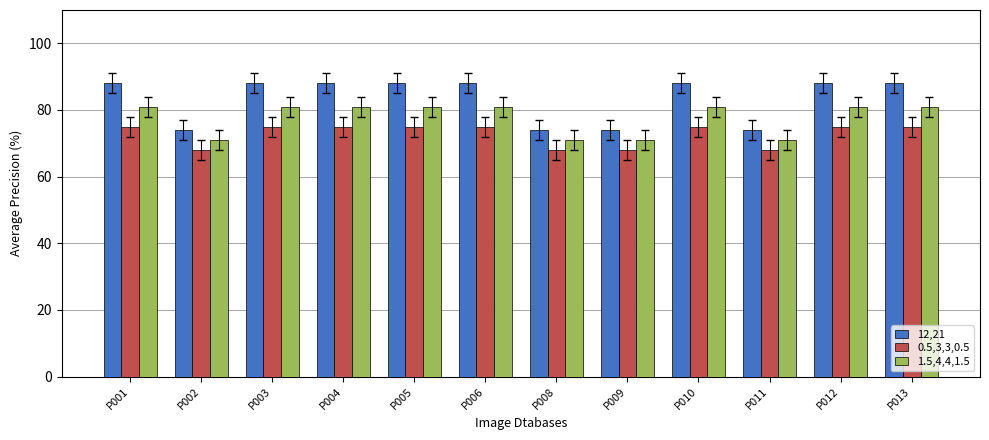

What is the greatest value displayed?

88